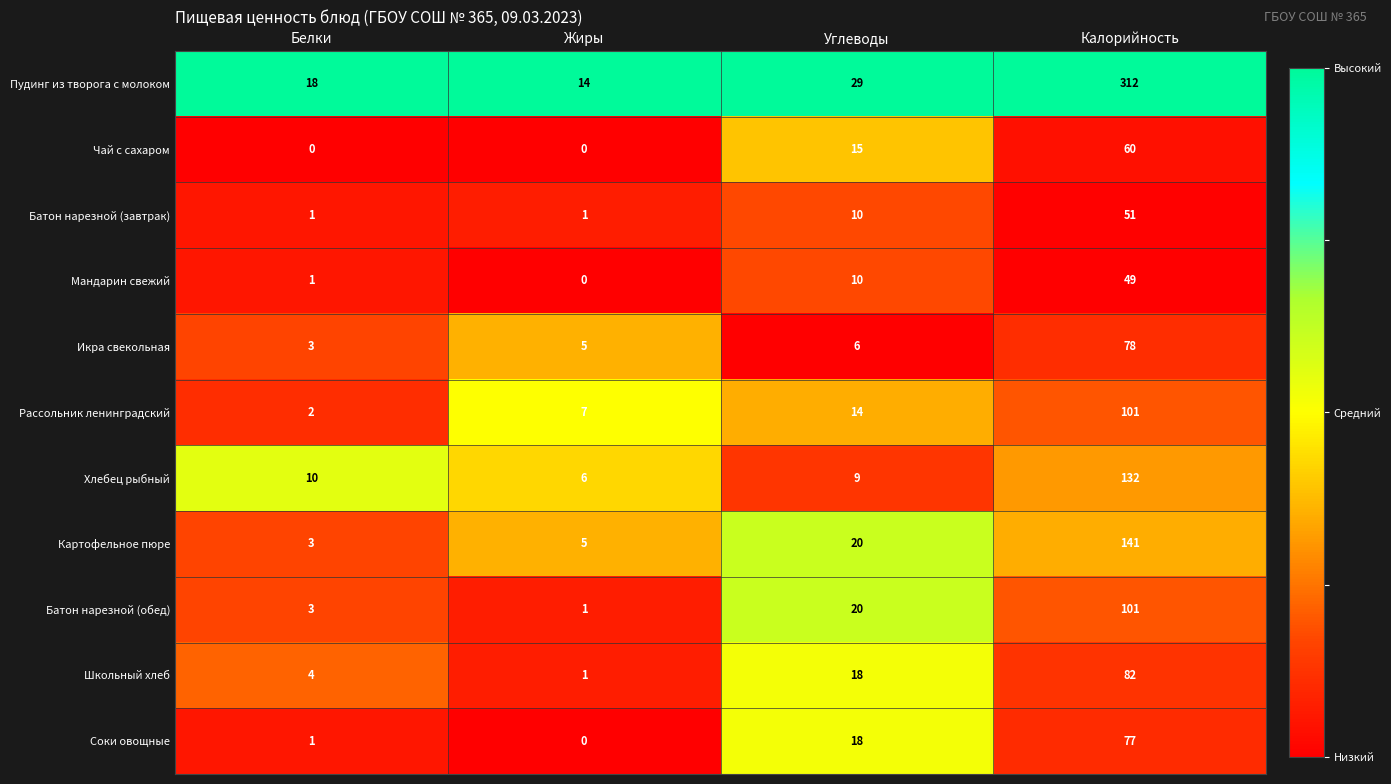

List the labels in order of Мандарин свежий value, smallest first.

Жиры, Белки, Углеводы, Калорийность